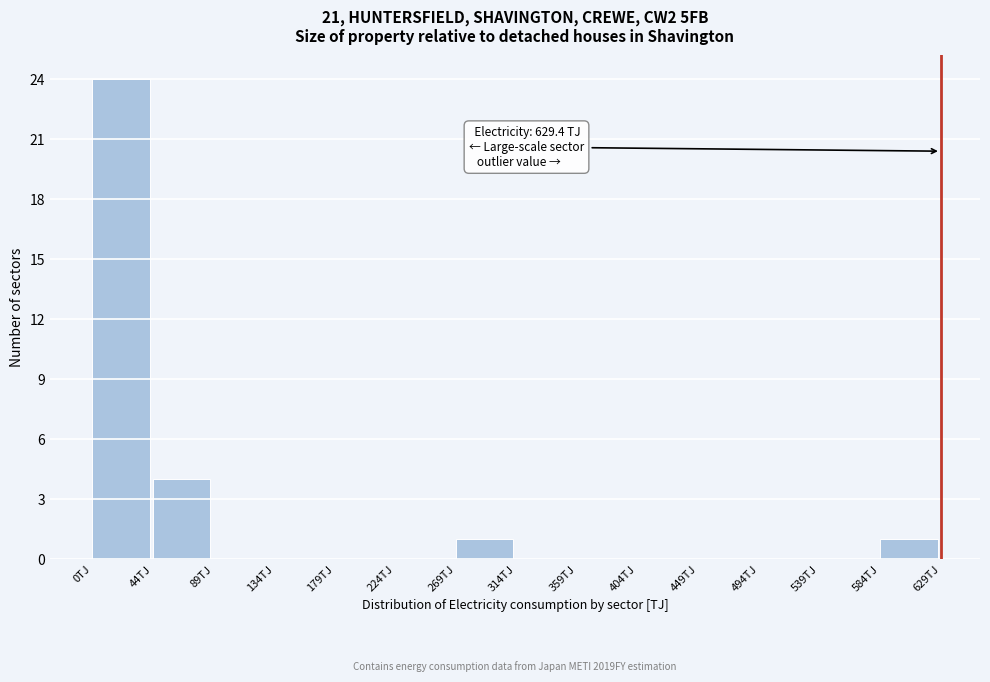

Over which range of the x-axis is the bar tallest?

0 to 45